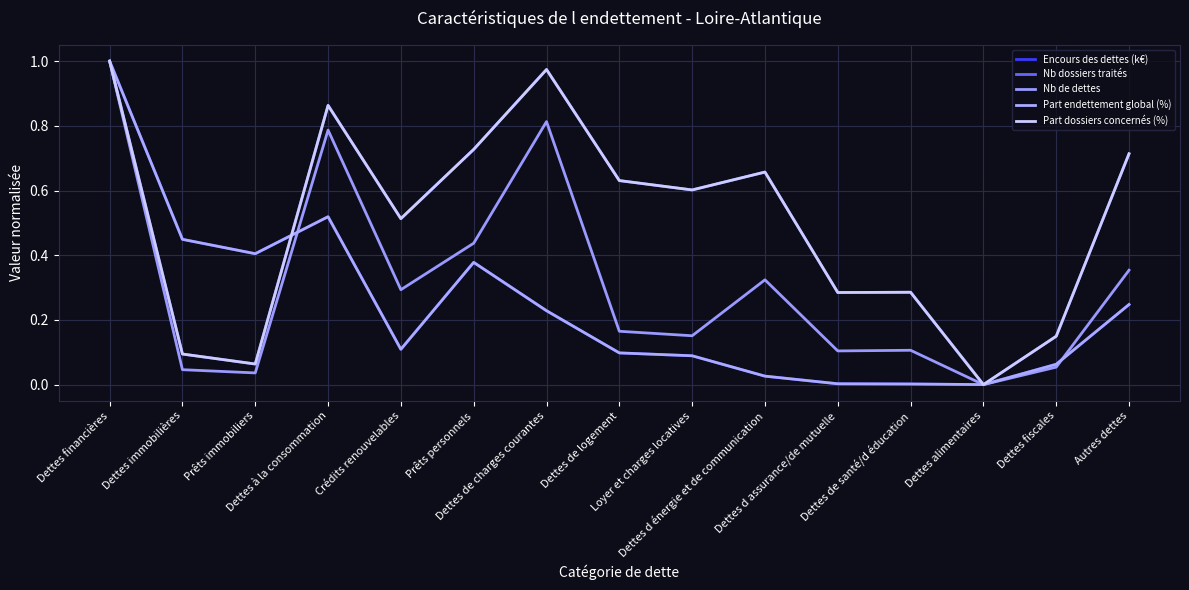

Is it true that Nb dossiers traités equals 0.6 at Dettes de logement?

True